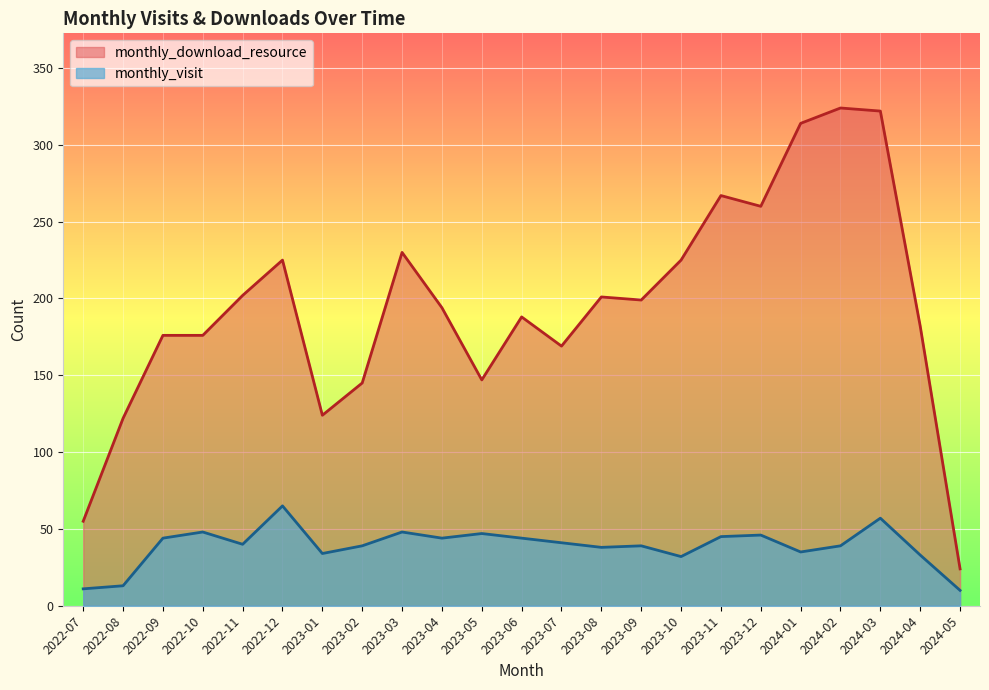

True or false: monthly_visit and monthly_download_resource cross at least once.

False